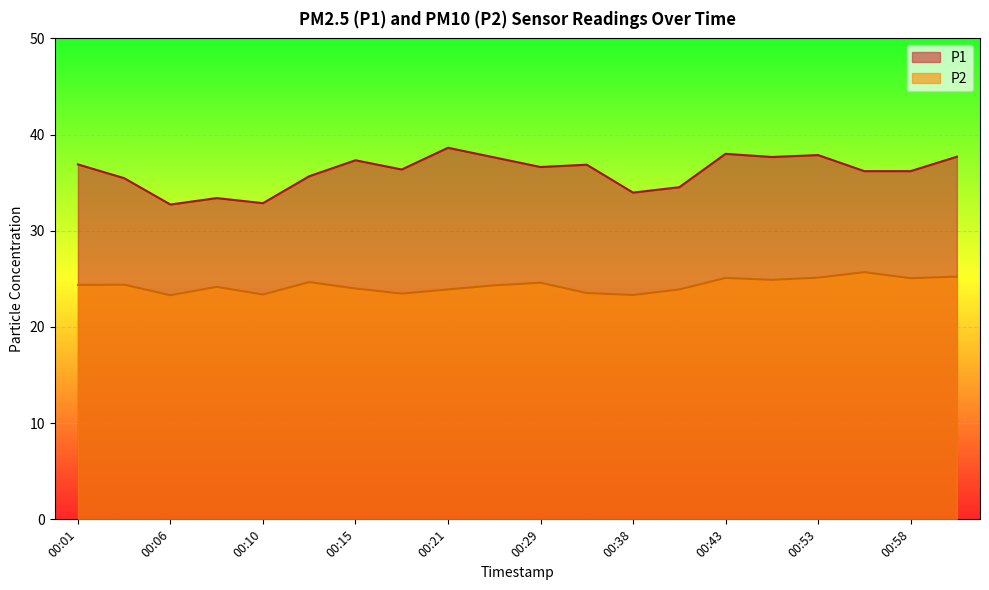

How many lines are shown in the chart?

2